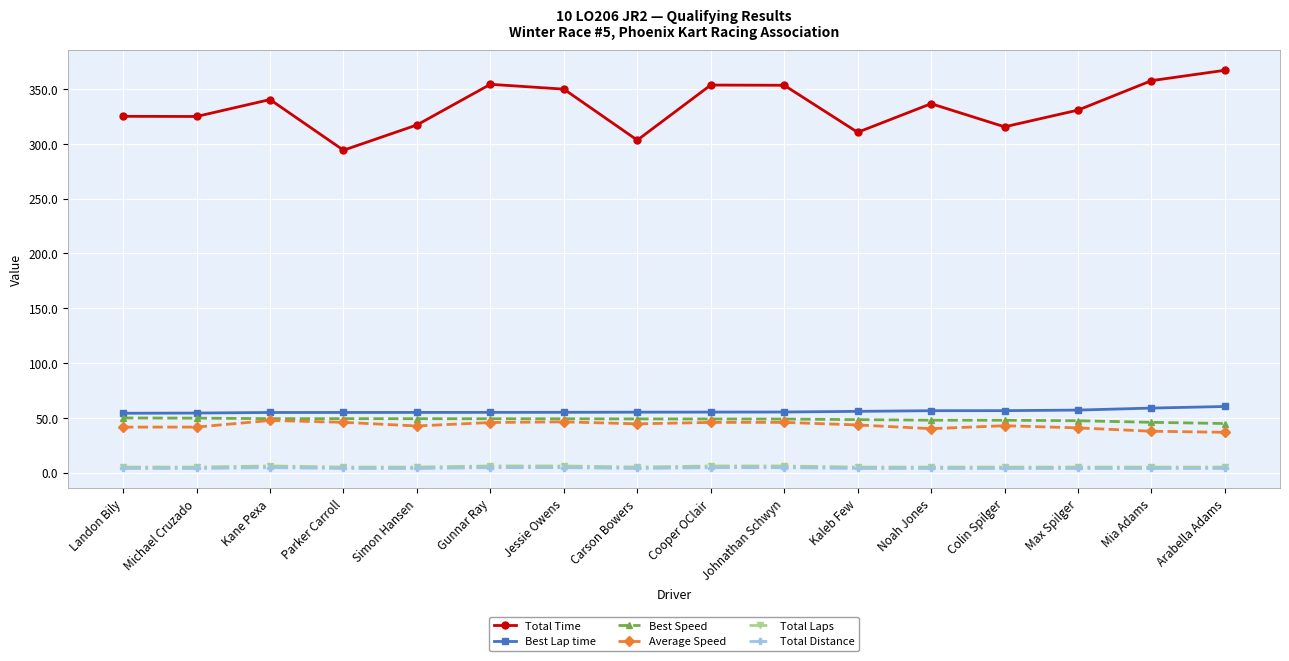

What is the label of the 6th point from the left?

Gunnar Ray